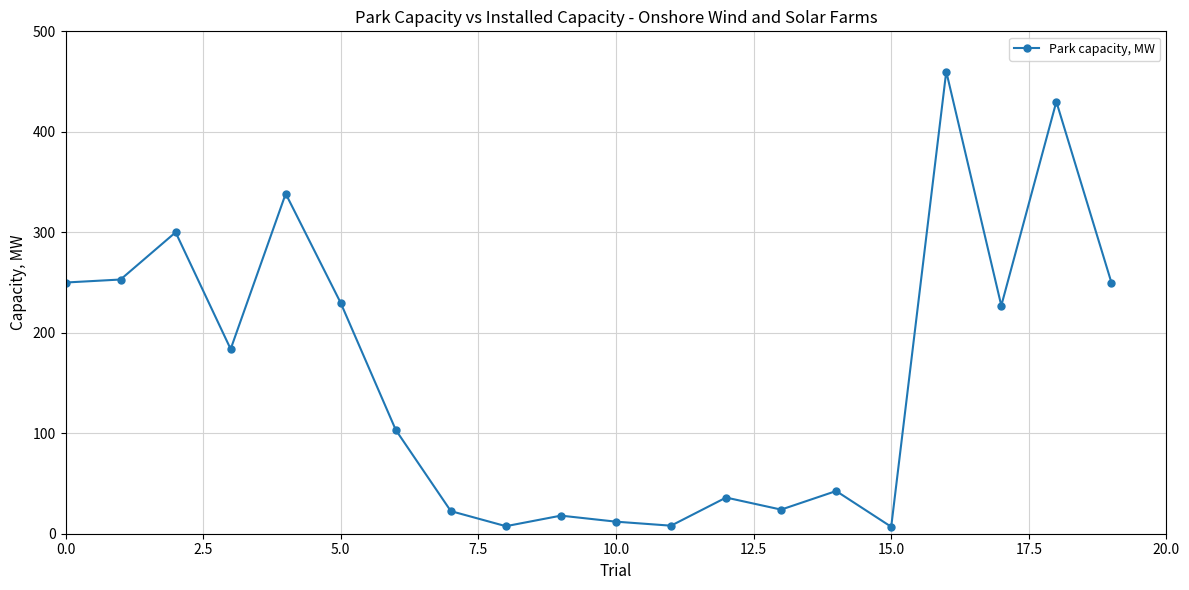

What is the value of the 1st point from the left?

250.0